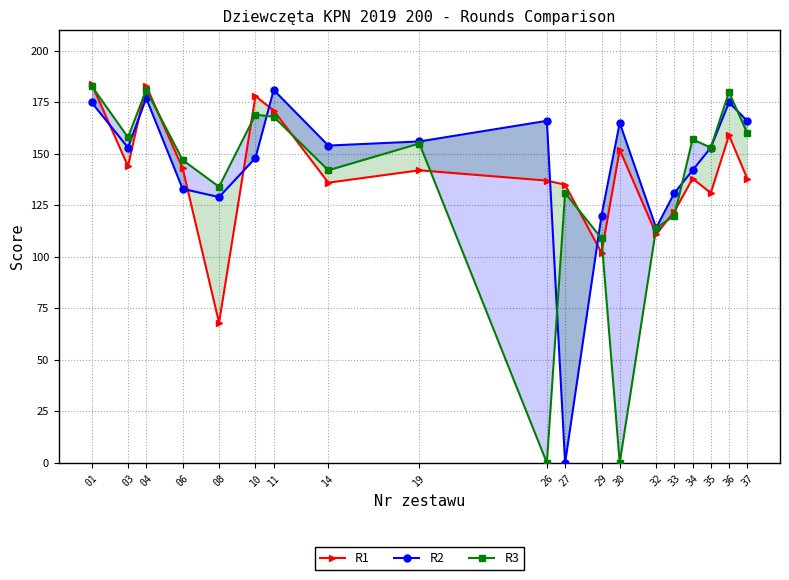

What is the sum of the R3 values at 03 and 27?

289